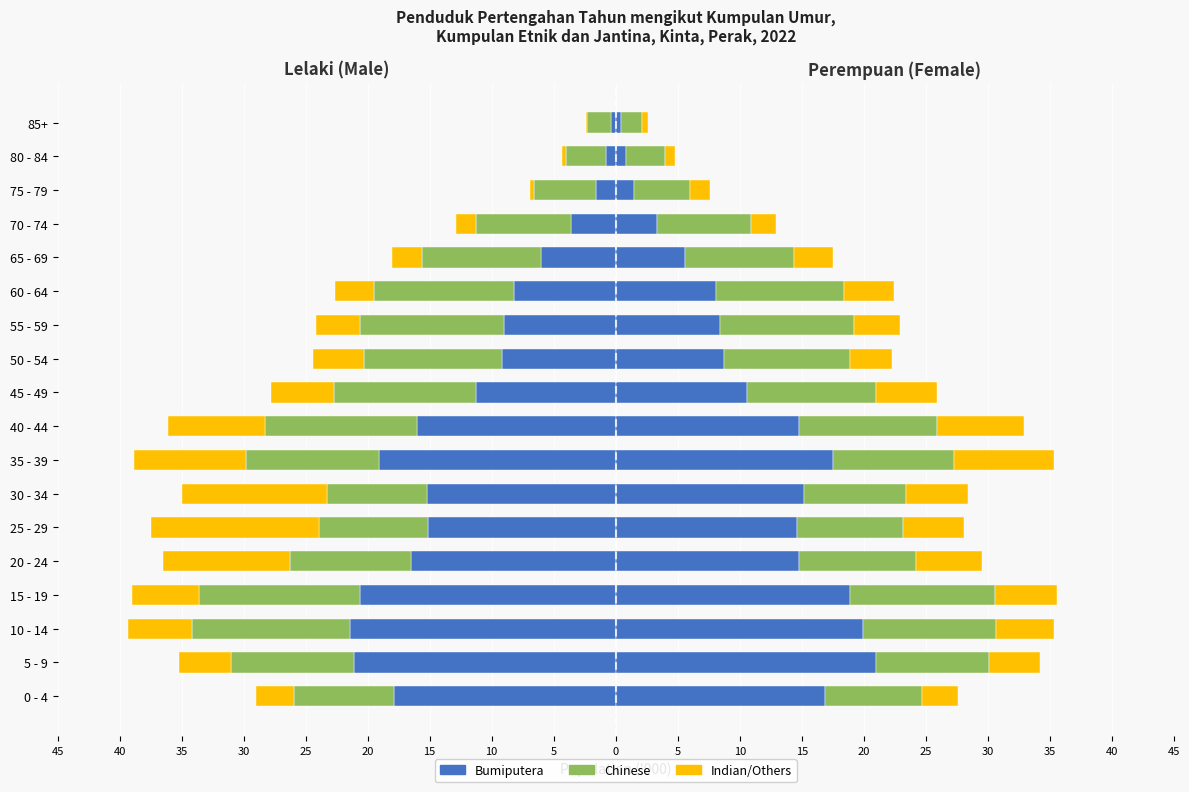

Does the chart contain stacked bars?

No